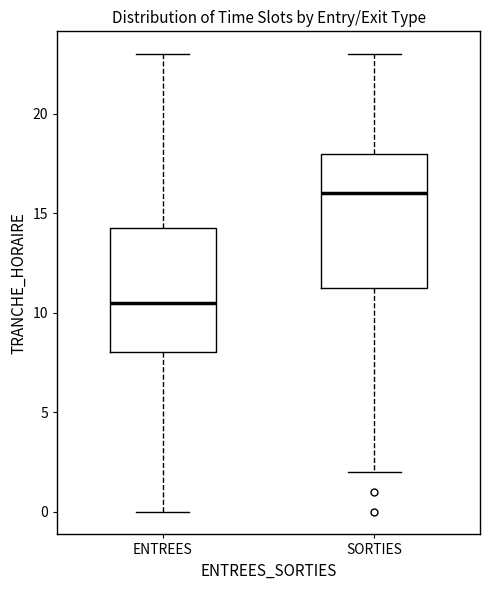

Reading left to right, read every box against the y-axis: the position of its median line, the range the box covers, and the ends of its whiskers. The values are not printed on the chart, so give them approximately, as read against the axis.

ENTREES: median 10.5, box 8.0 to 14.5, whiskers 0.0 to 23.0
SORTIES: median 16.0, box 11.5 to 18.0, whiskers 2.0 to 23.0